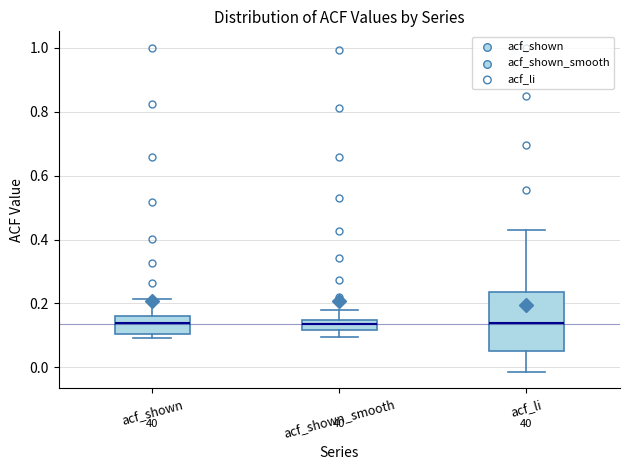

Reading left to right, transcribe this box plot: for each box, give where its median line is, the range the box spans, and where its two whiskers end, as read against the y-axis. The values are not printed on the chart, so give them approximately, as read against the axis.

acf_shown: median 0.14, box 0.10 to 0.16, whiskers 0.10 (just below the box's lower edge) to 0.22
acf_shown_smooth: median 0.14 (inside the box), box 0.12 to 0.14, whiskers 0.10 to 0.18
acf_li: median 0.14, box 0.06 to 0.24, whiskers -0.02 to 0.44